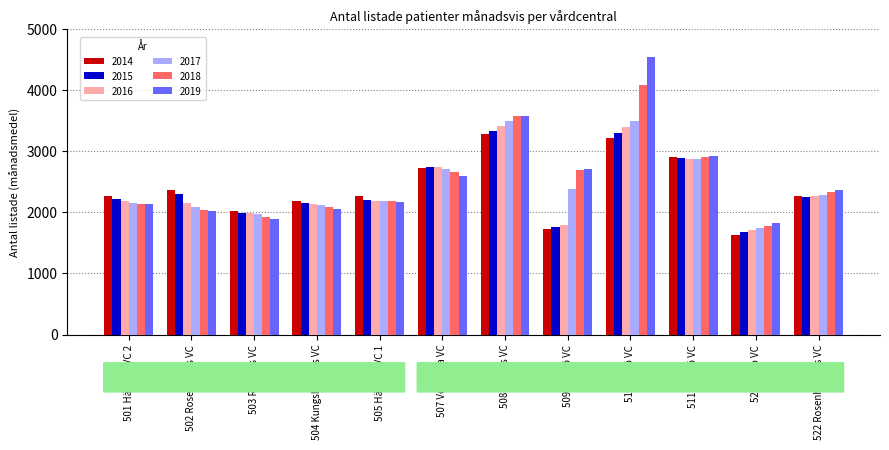

Which label corresponds to the largest value in the chart?

510 Eksjö VC